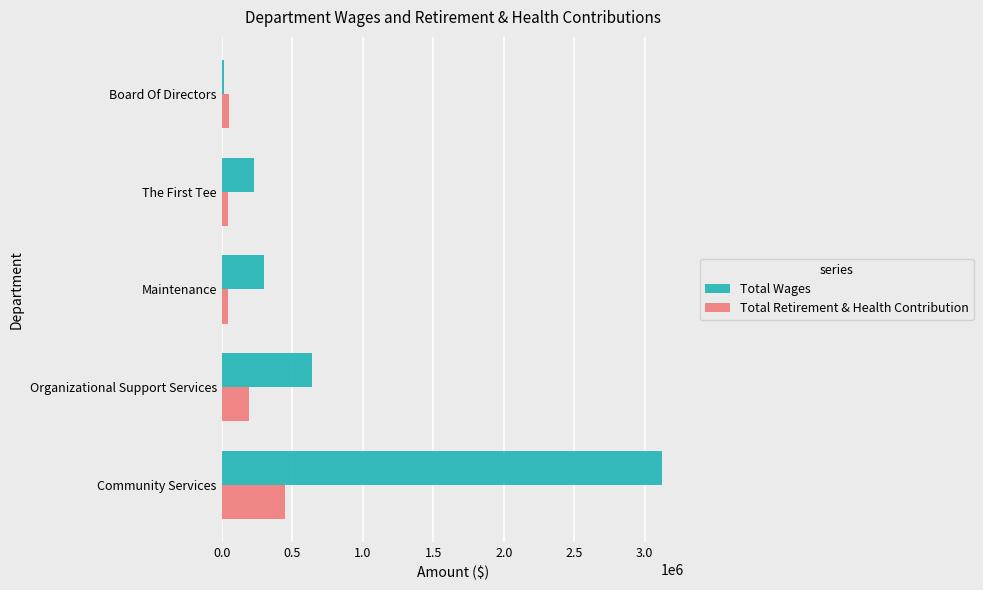

List the series in order of their peak value, lowest first.

Total Retirement & Health Contribution, Total Wages